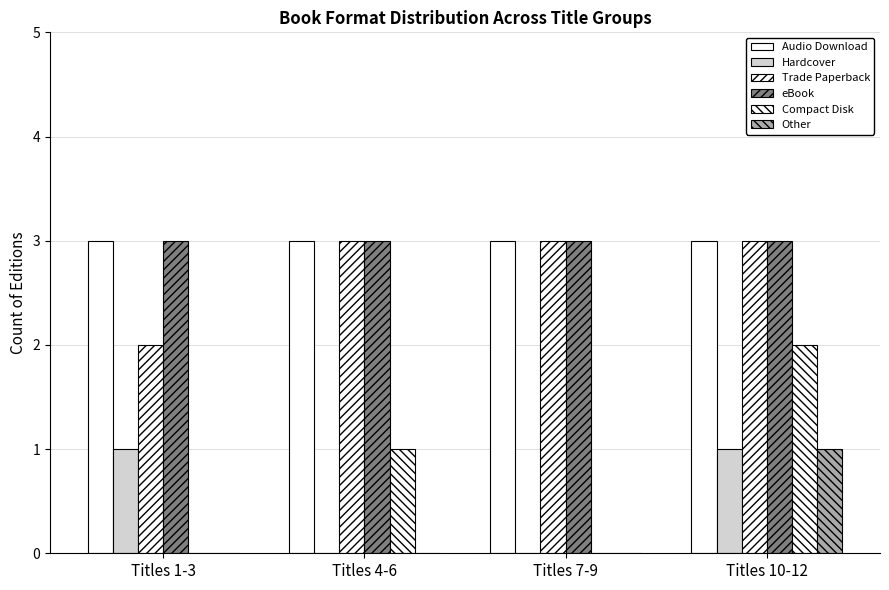

Where is Compact Disk nearest to the value 1?

Titles 4-6